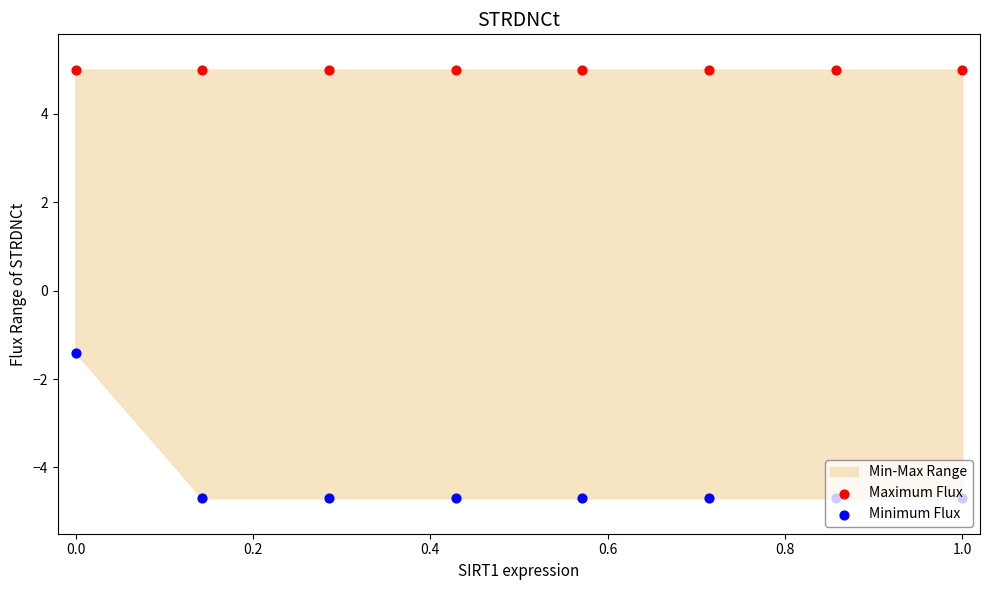

Which series has the widest spread of Y values?

Minimum Flux